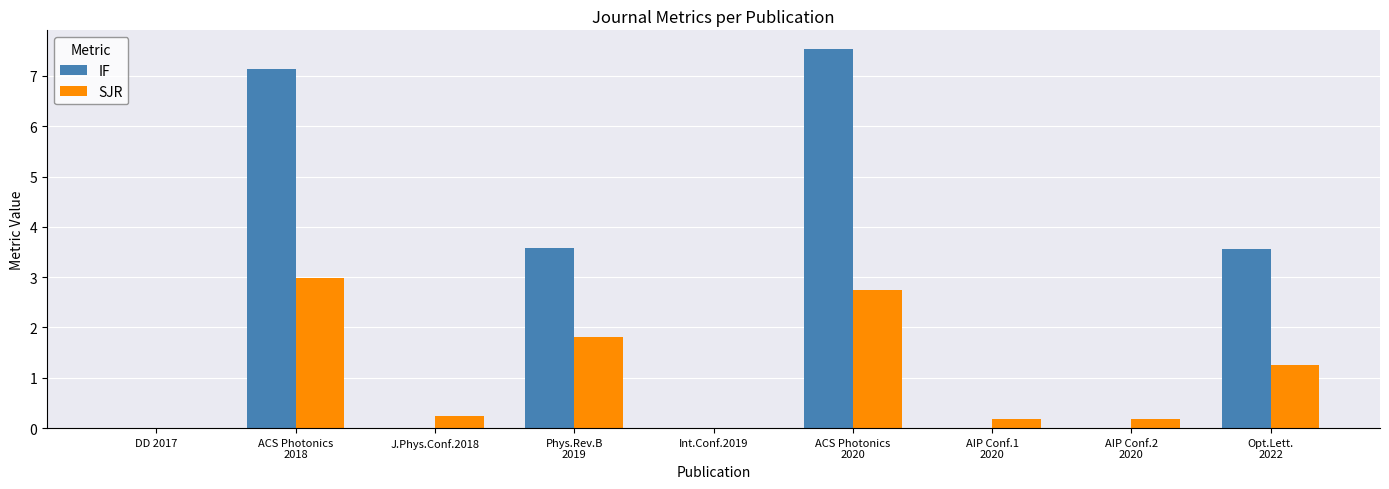

Reading left to right, extract all data points from this chart.

IF: 0.0	7.1	0.0	3.6	0.0	7.5	0.0	0.0	3.6
SJR: 0.0	3.0	0.2	1.8	0.0	2.7	0.2	0.2	1.3